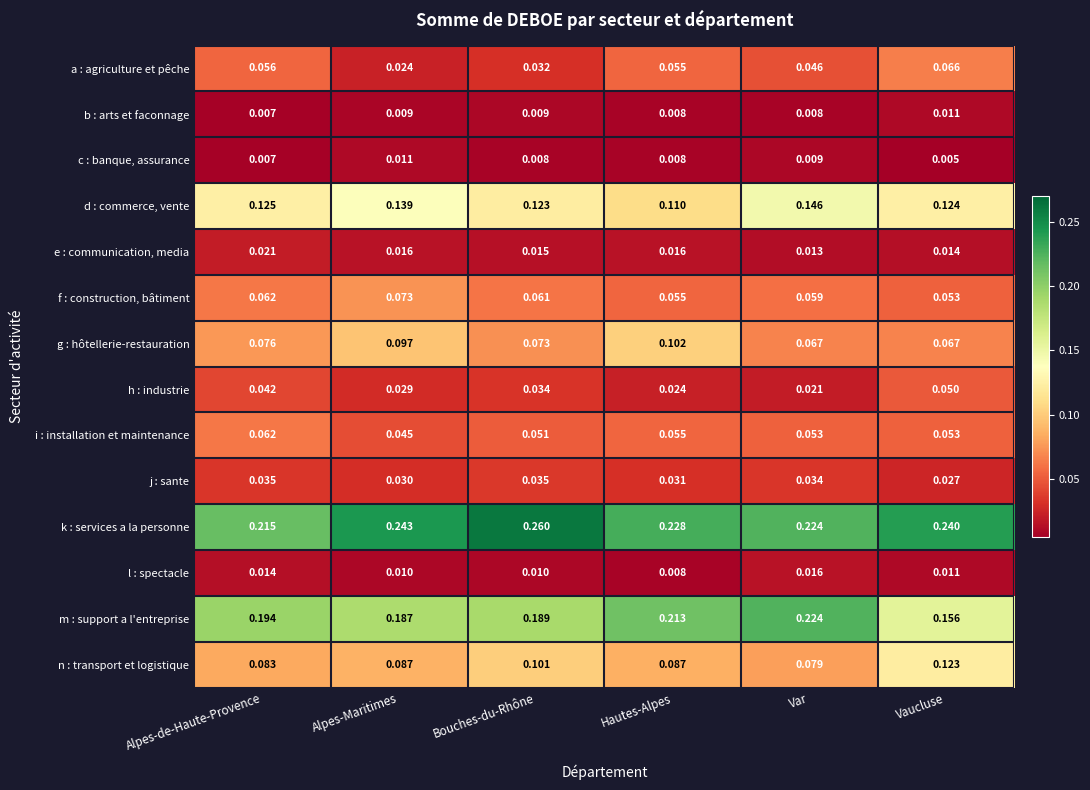

At which label is m : support a l'entreprise closest to 0?

Vaucluse